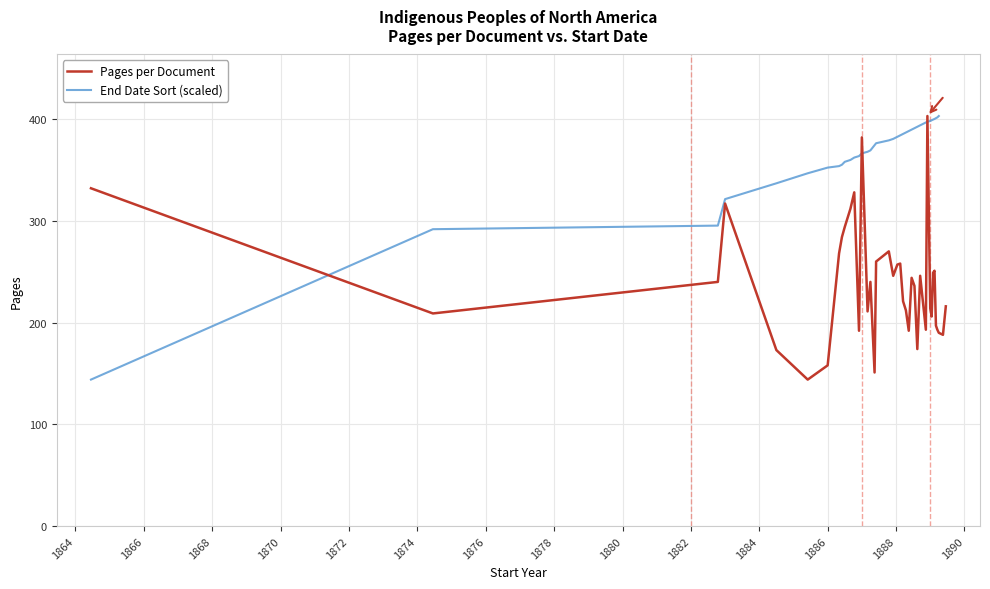

What is the lowest value of the Pages per Document series?

144